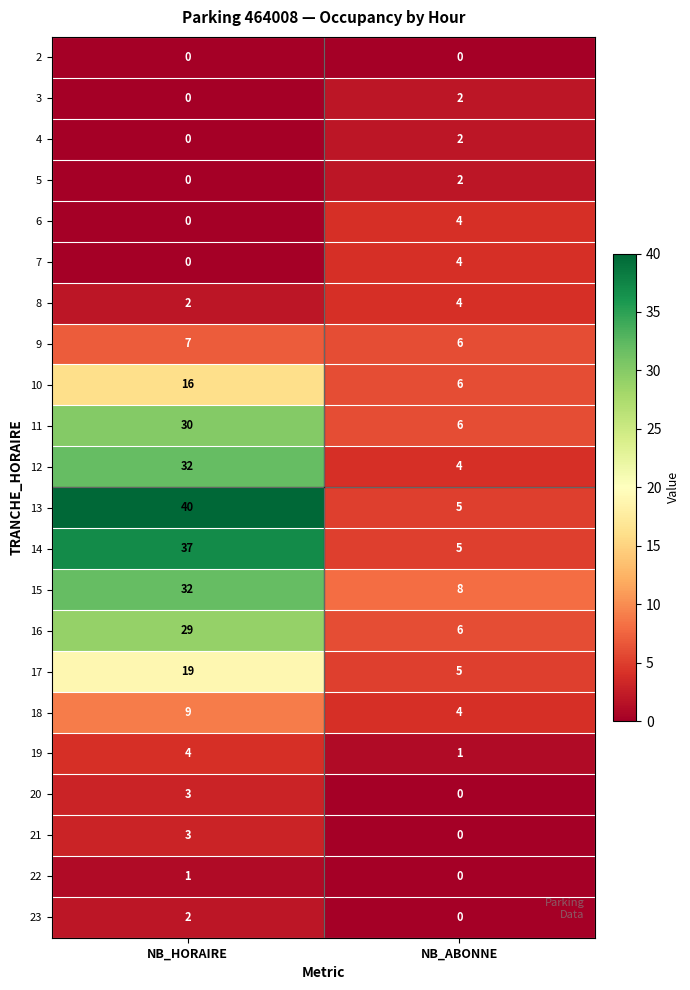

Where is 21 nearest to the value 1?

NB_ABONNE